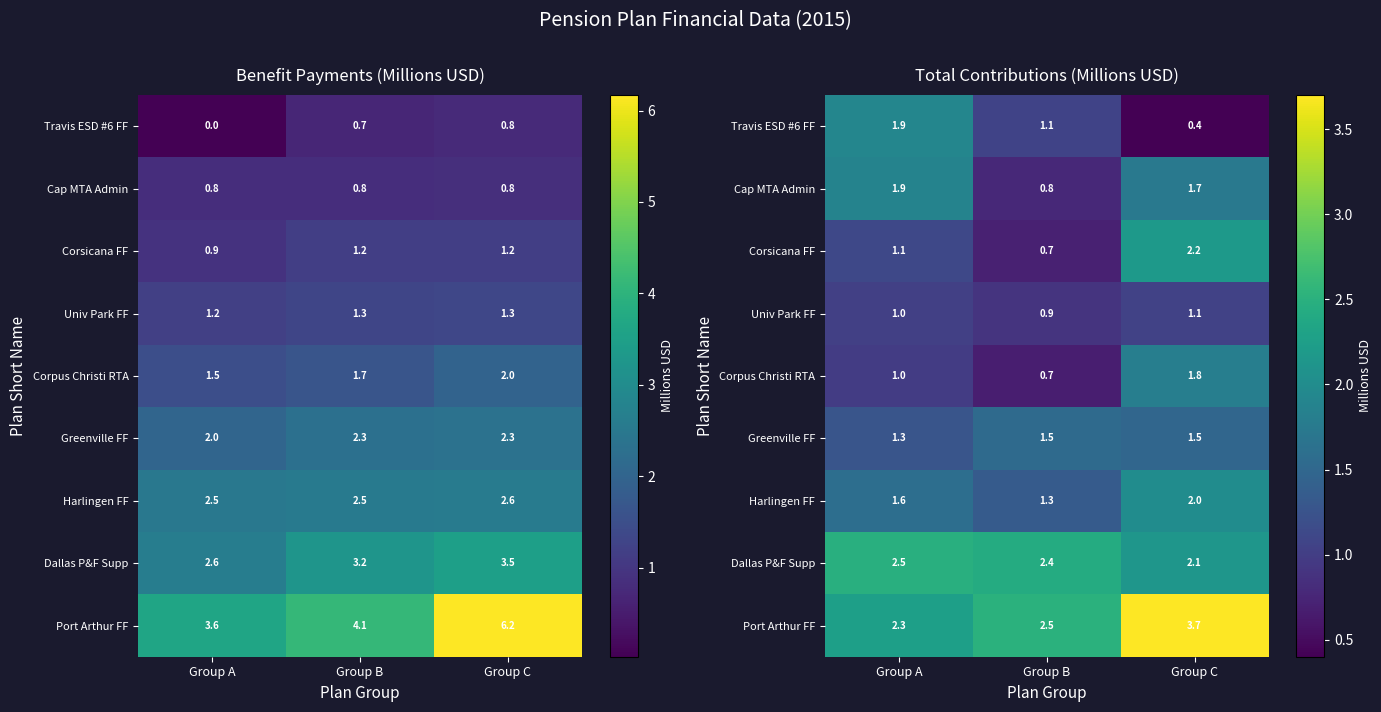

Which category has the lowest value in the Corsicana FF series?

Group B